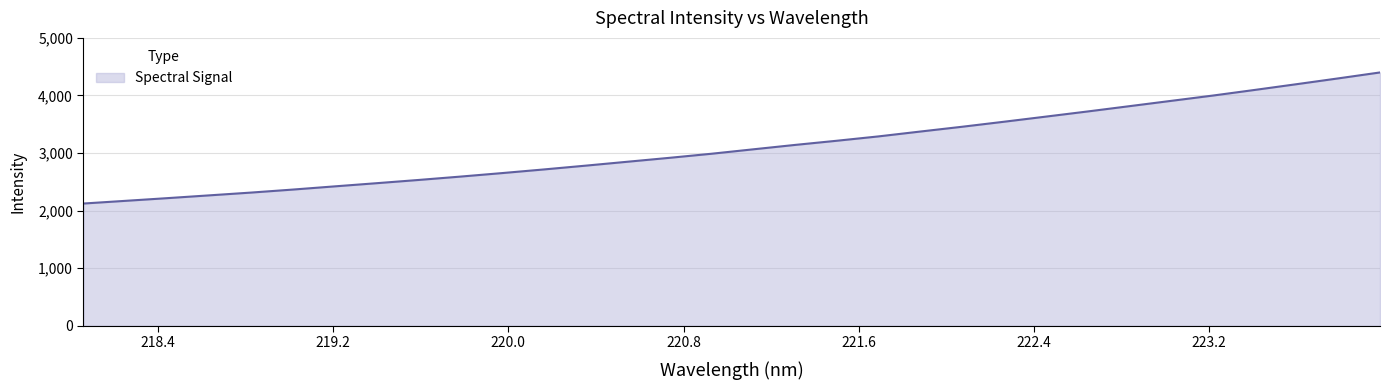

What is the minimum value shown in the chart?

2123.2